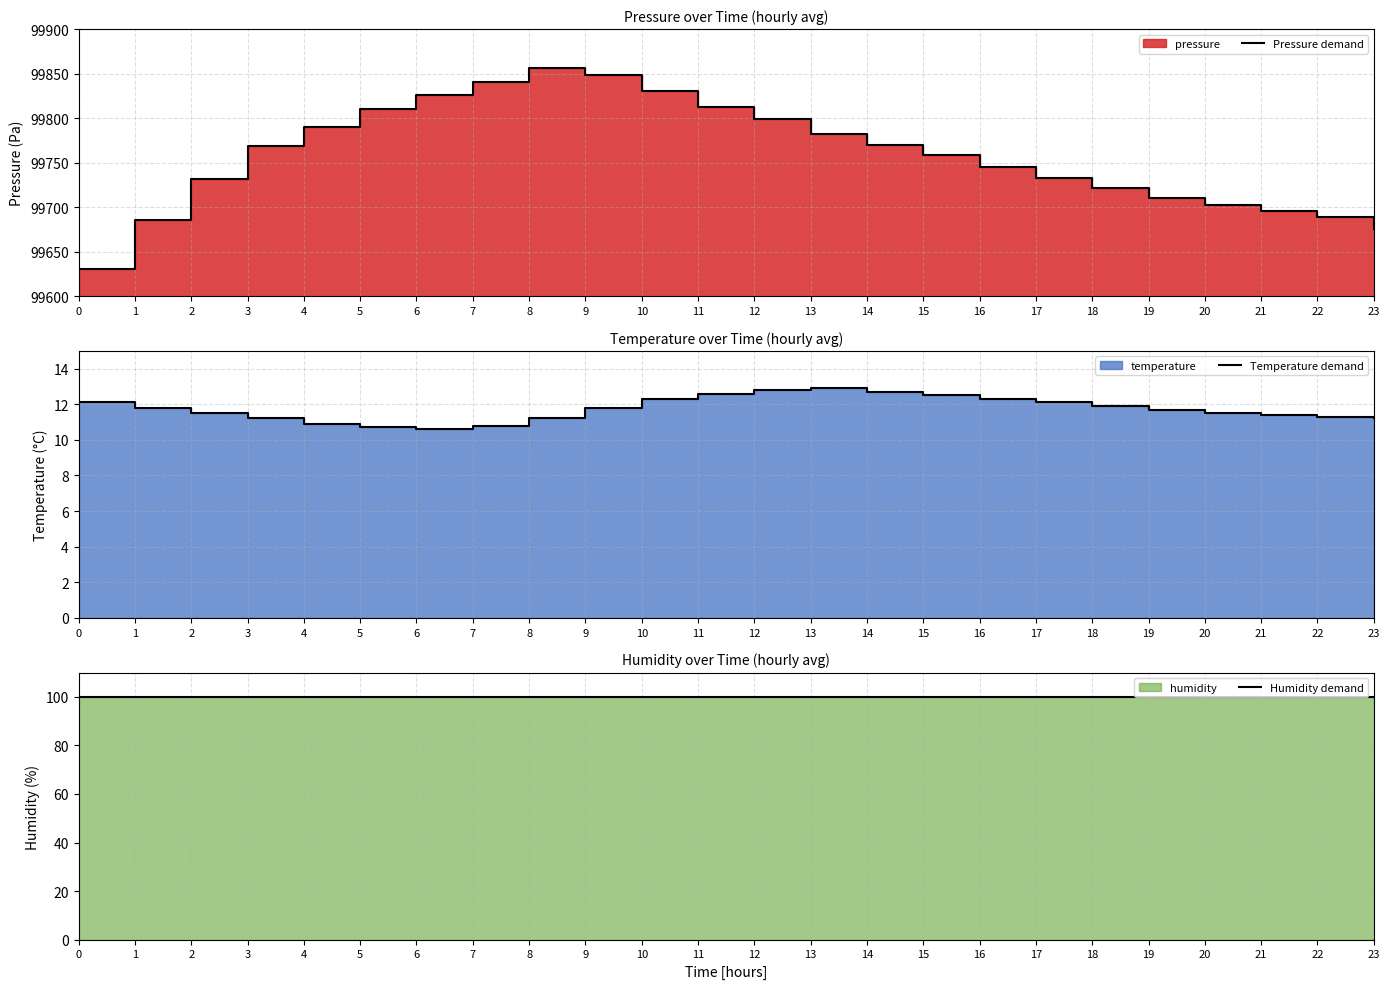

At which category does the chart reach its peak across all series?

8